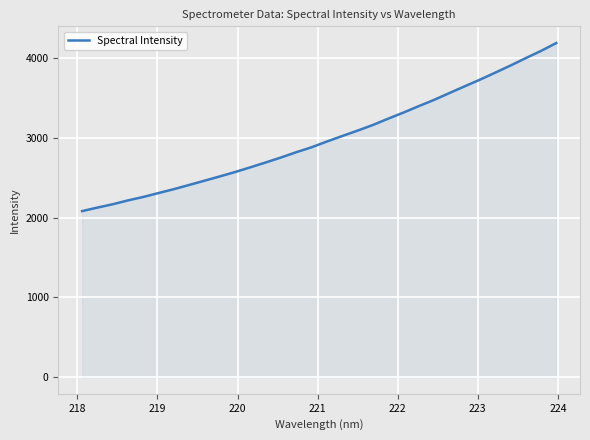

What is the smallest value displayed?

2081.0